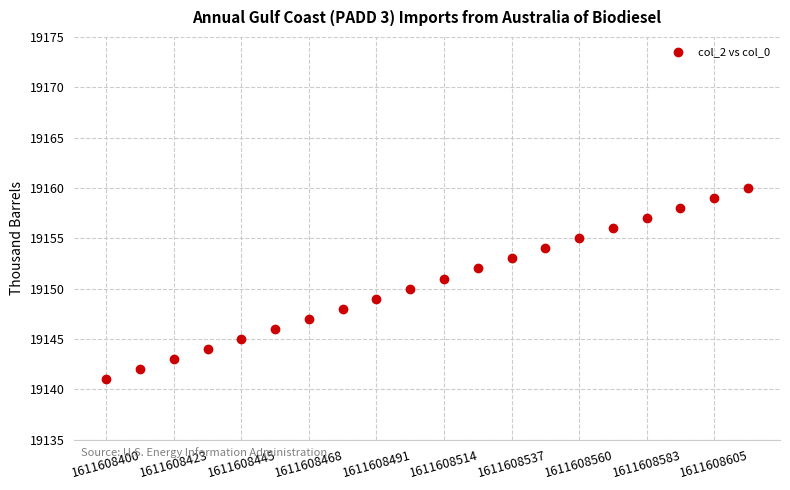

What is the range of Y values (max minus min)?

19